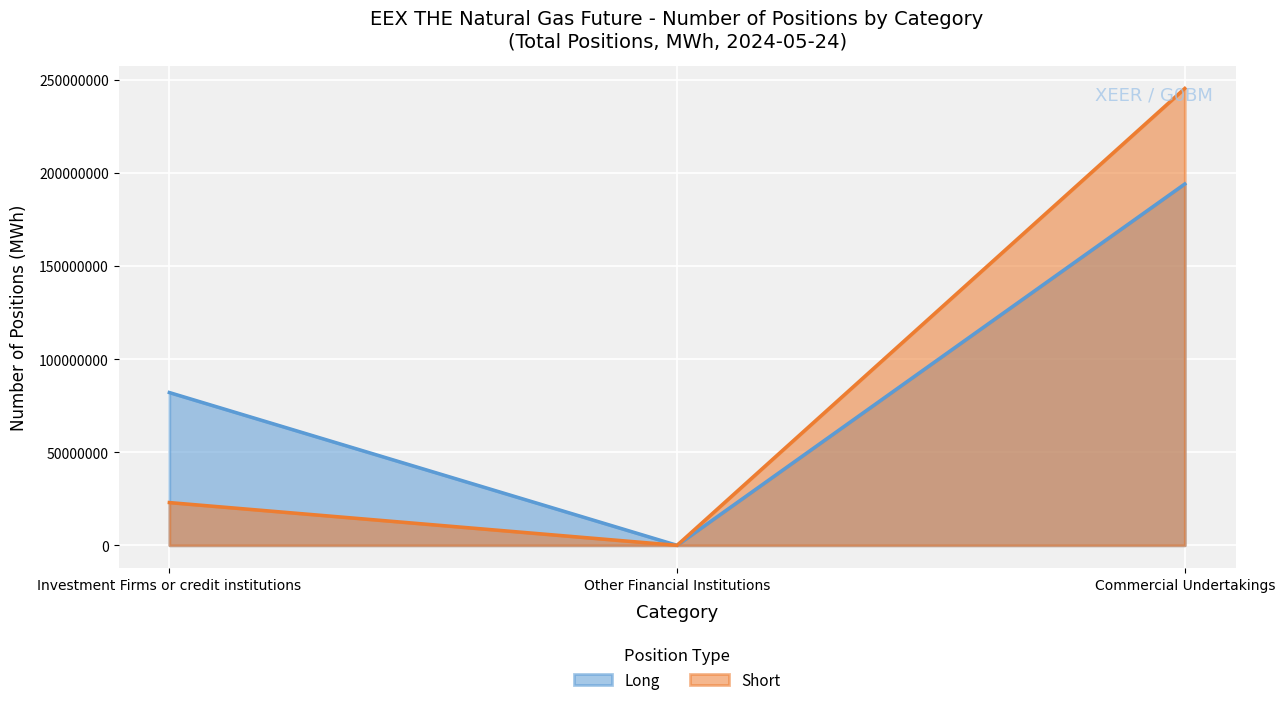

How many values in Long are above zero?

2